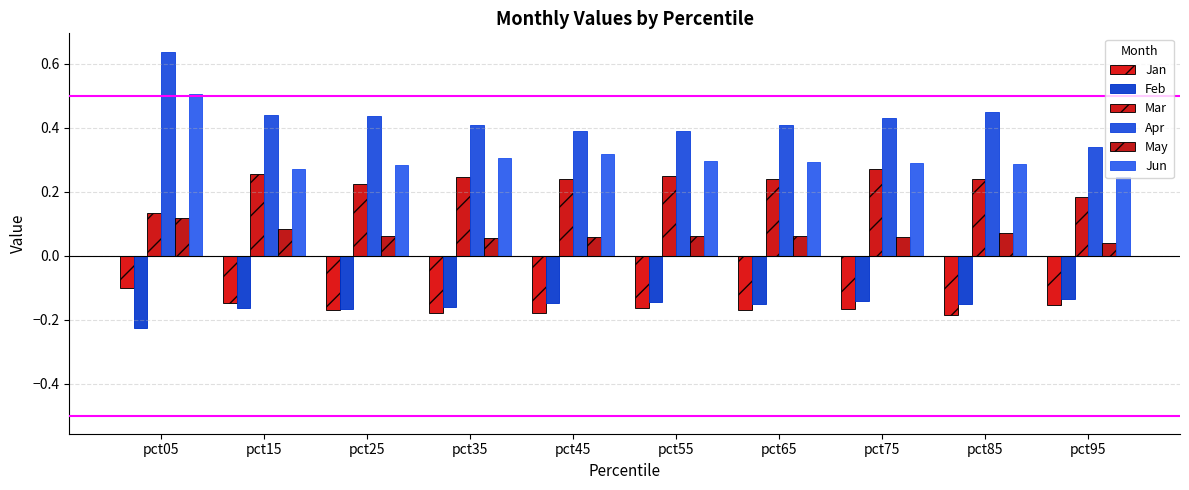

The Apr series shows 0.4 at pct85. True or false?

True